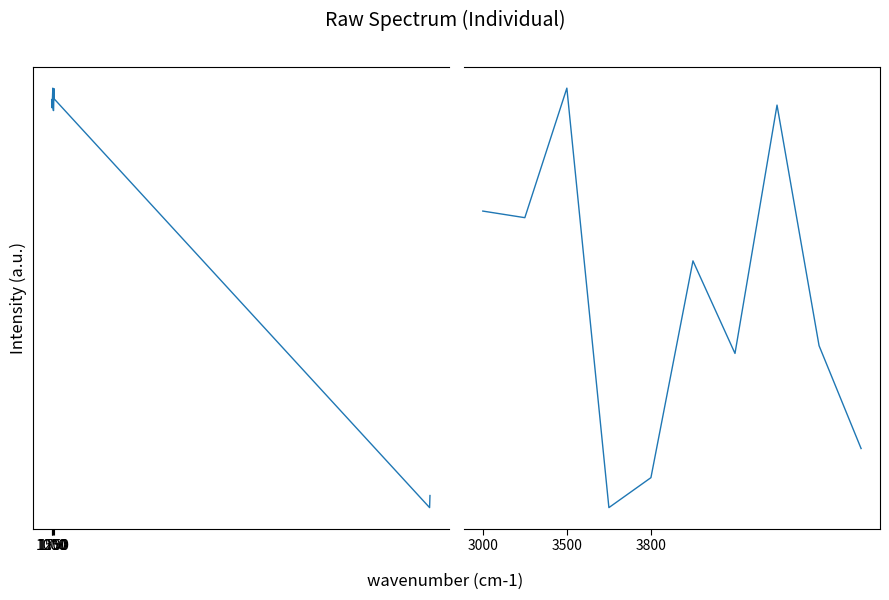

What is the maximum value shown in the chart?

0.4